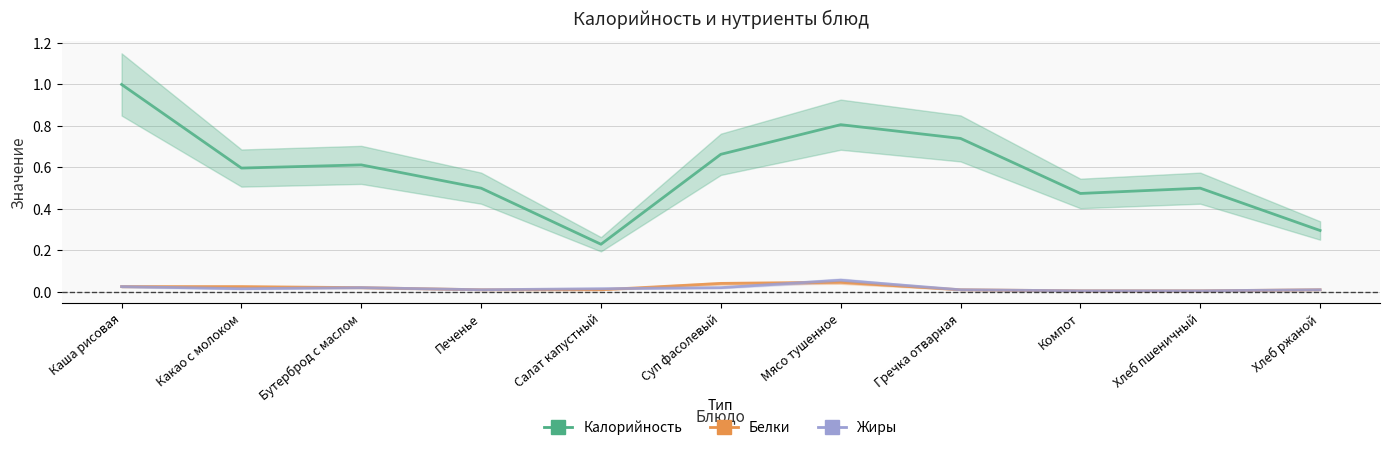

Where is Белки nearest to the value 0?

Компот